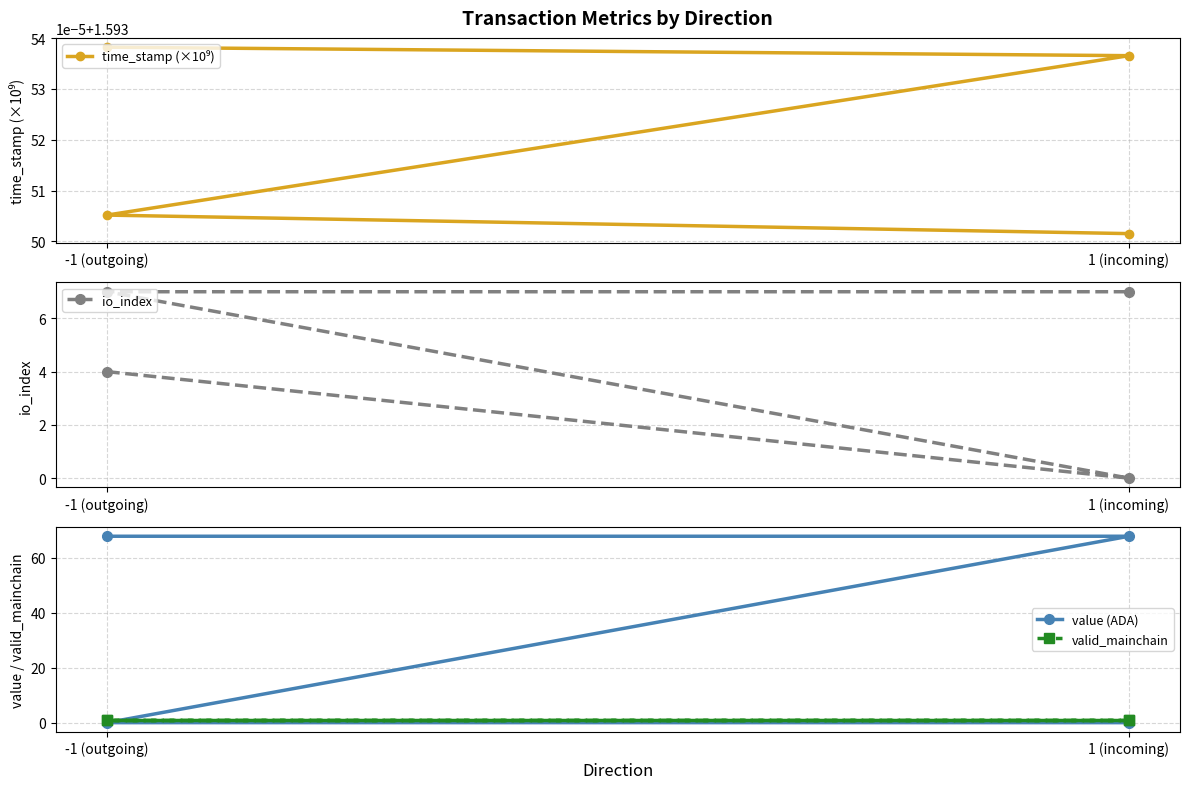

At which category does the chart reach its peak across all series?

-1 (outgoing)